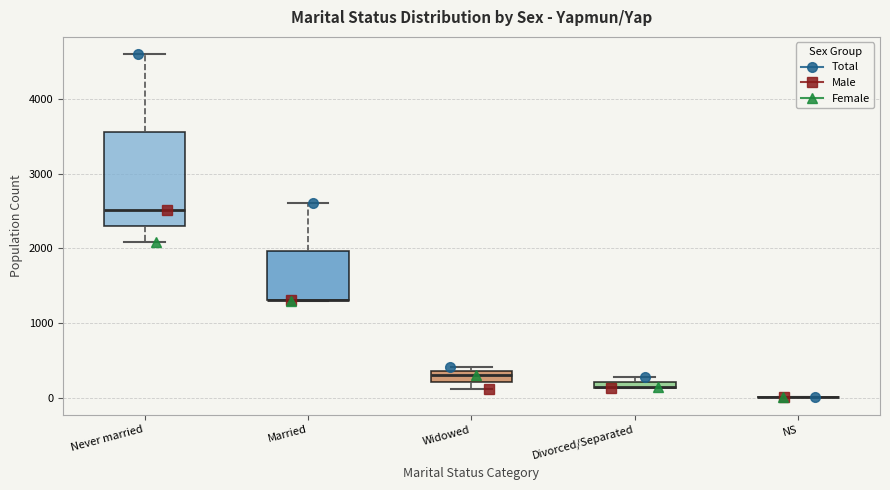

Where is the lower edge of the box for Never married on the y-axis? The values are not printed on the chart, so give them approximately, as read against the axis.

2300